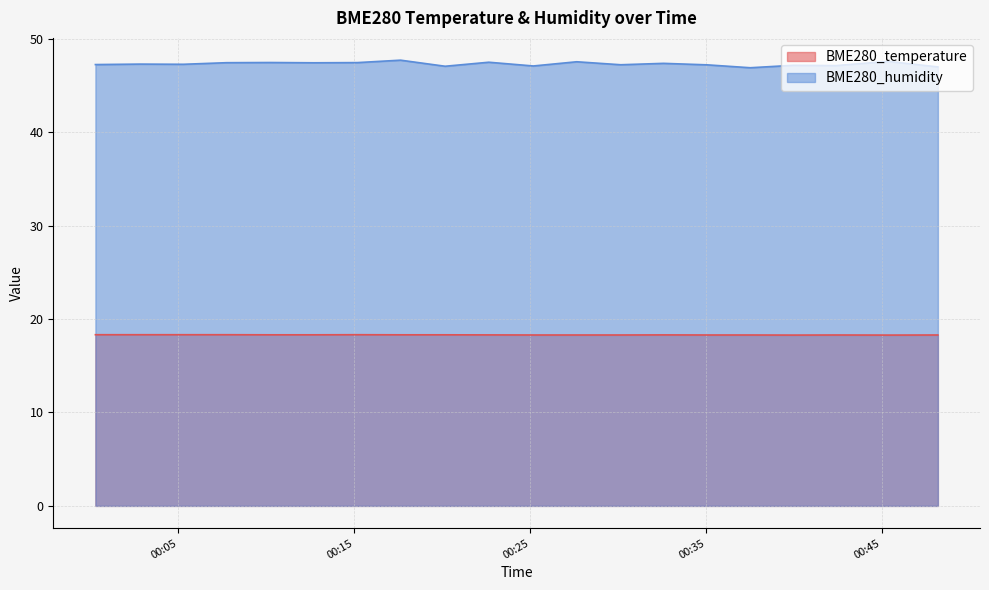

At which category is the sum across all series the highest?

2023/03/30 00:17:38